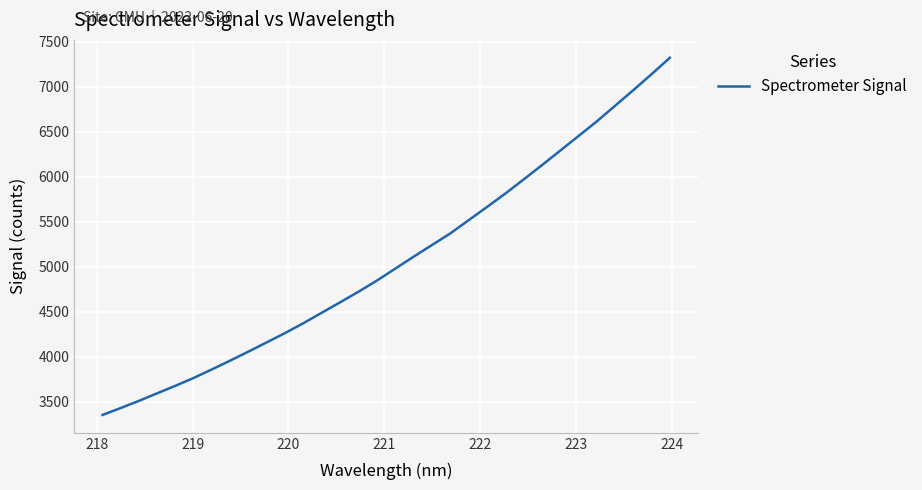

What is the difference between the maximum and minimum values?

3971.9